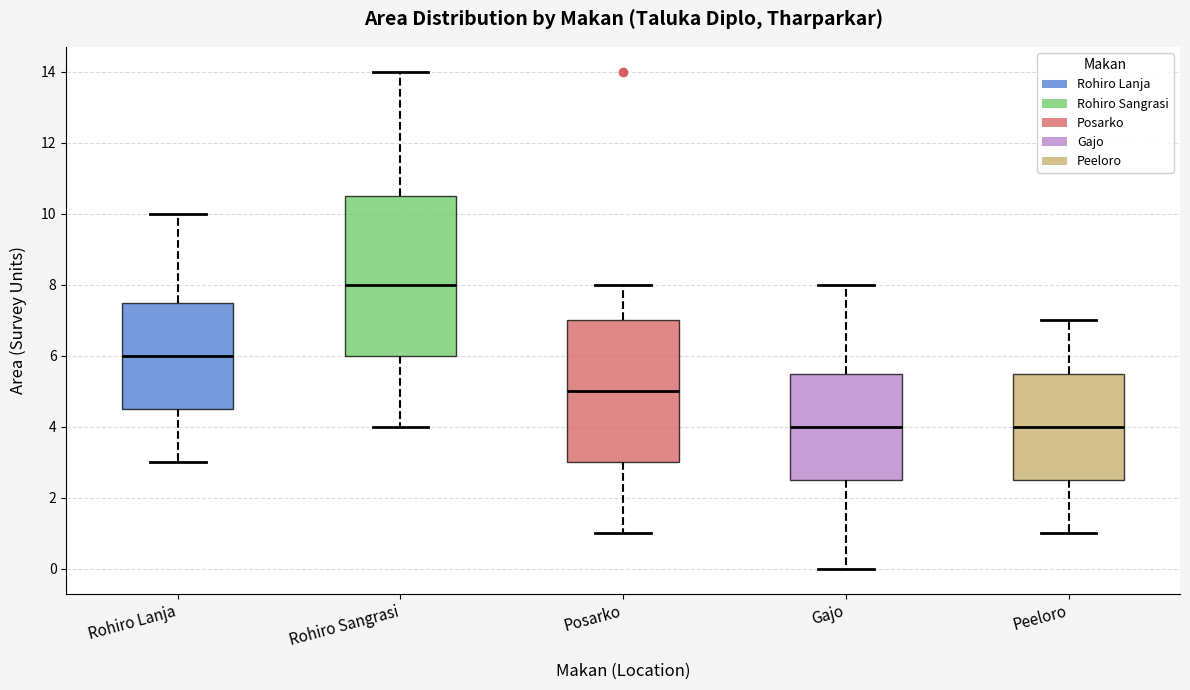

Where does the median line of the box for Rohiro Sangrasi sit on the y-axis? The values are not printed on the chart, so give them approximately, as read against the axis.

8.0